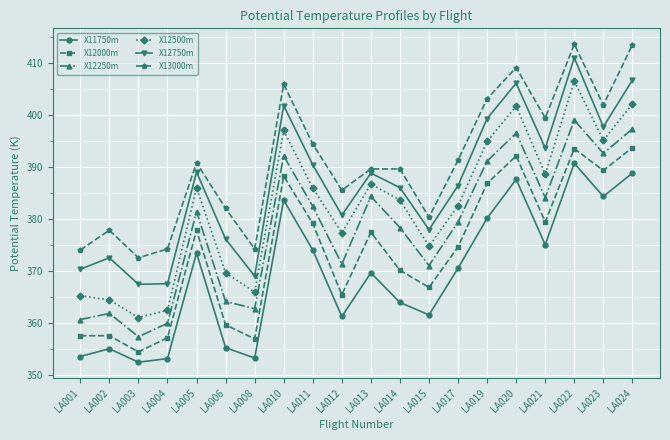

True or false: X13000m has a value of 391.3 at LA017.

True